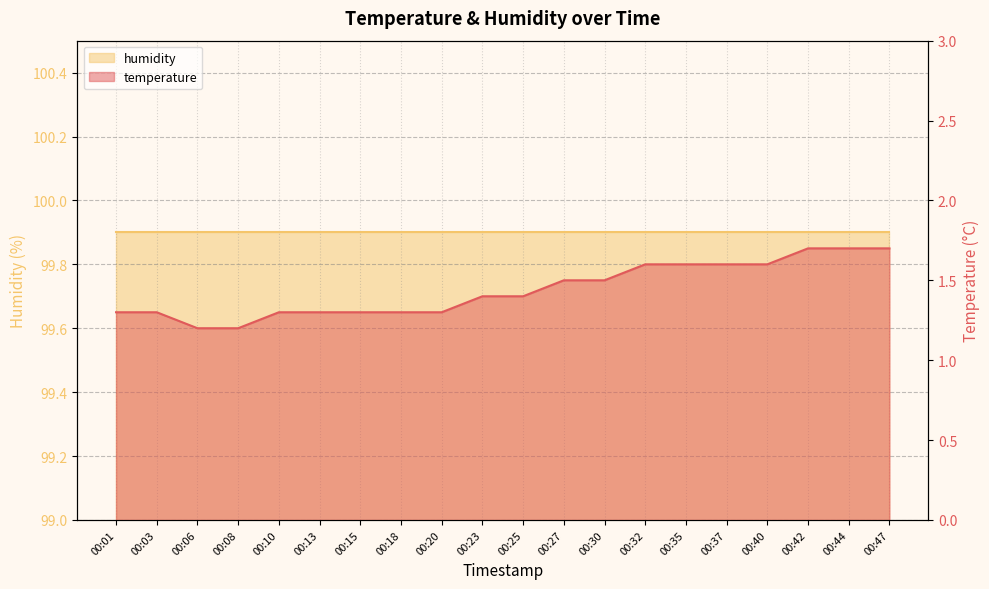

What is the change in value from 00:03 to 00:27?

+0.2